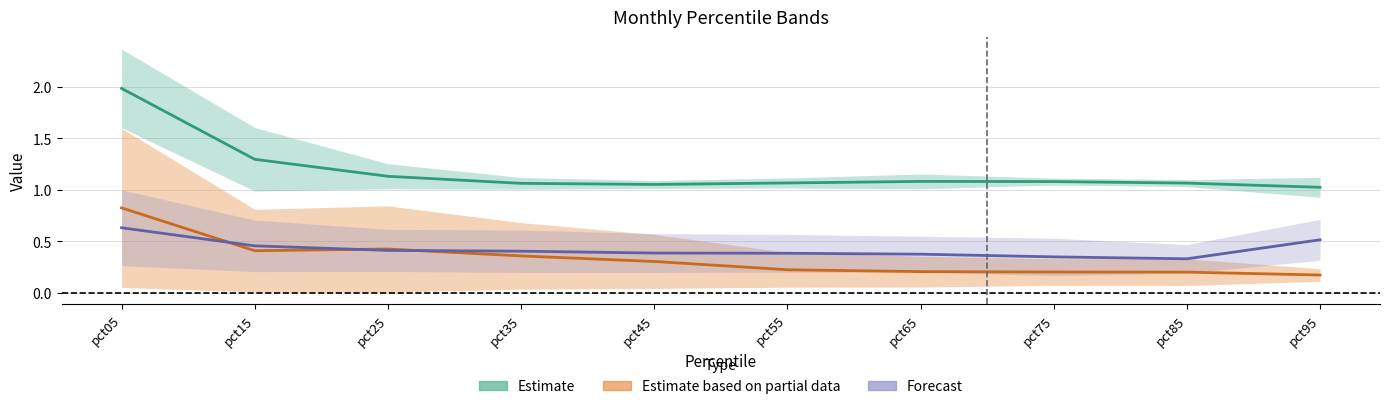

Between pct15 and pct55, which series saw the biggest shift?

Mar